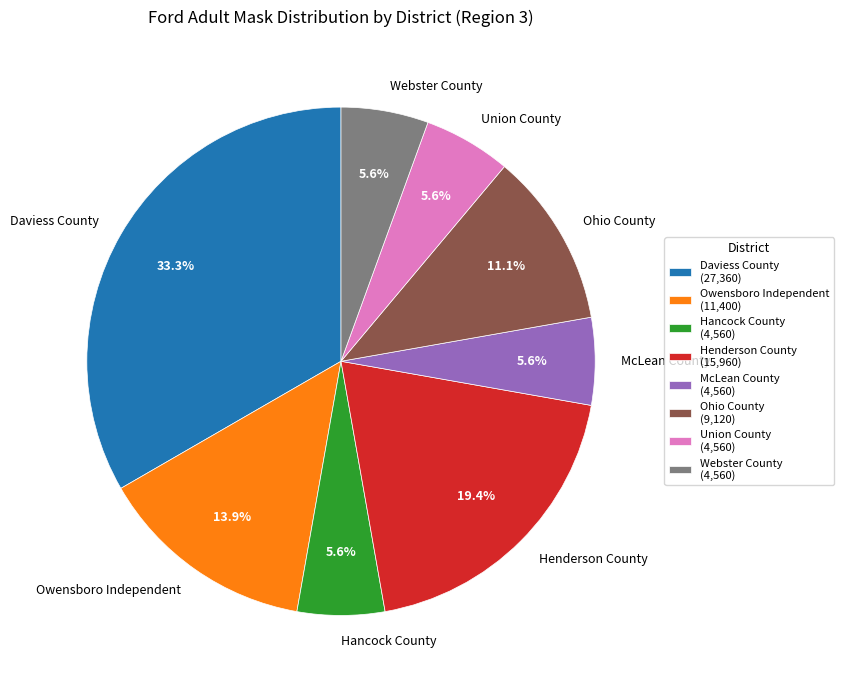

To the nearest percent, what portion does Union County represent?

6%